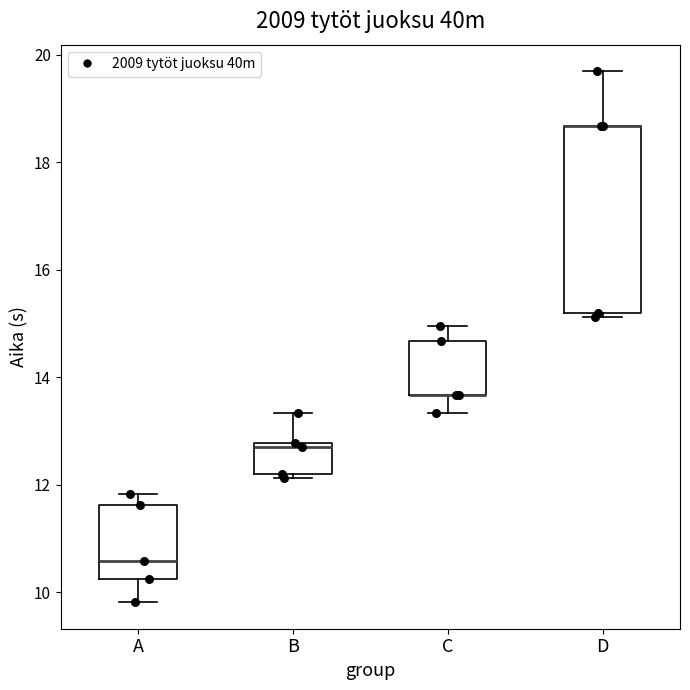

Which box is the tallest, from its lower edge to its upper edge?

D